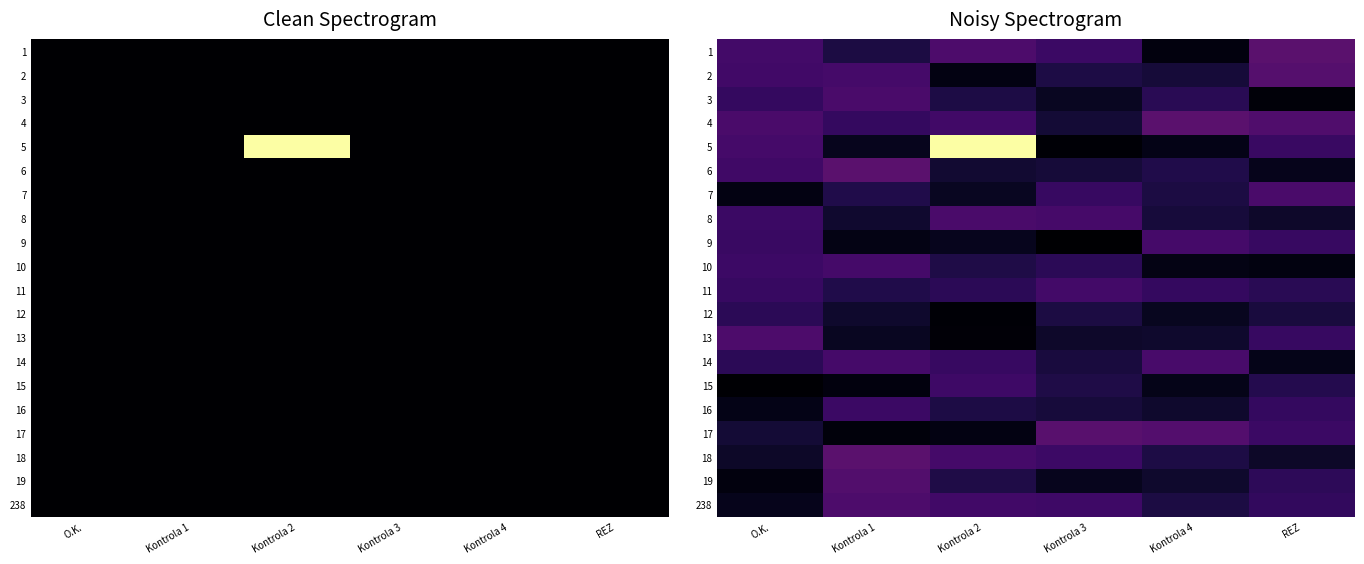

At which label is 9 closest to 0?

Kontrola 3